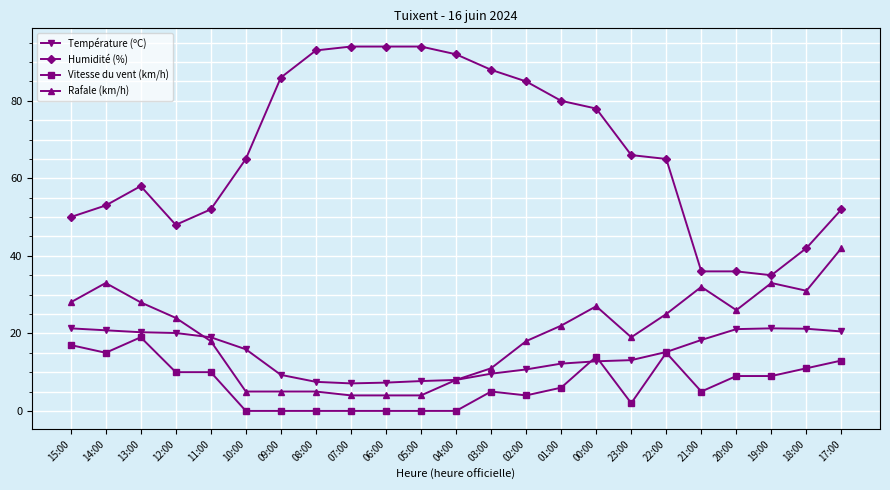

True or false: Température (ºC) and Humidité (%) cross at least once.

False